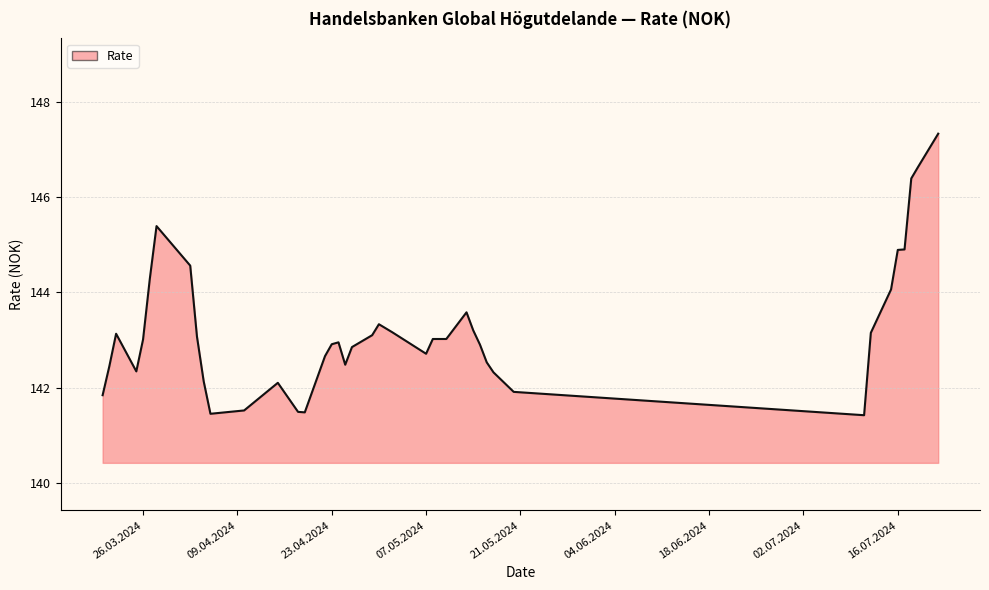

What is the minimum value shown in the chart?

141.4